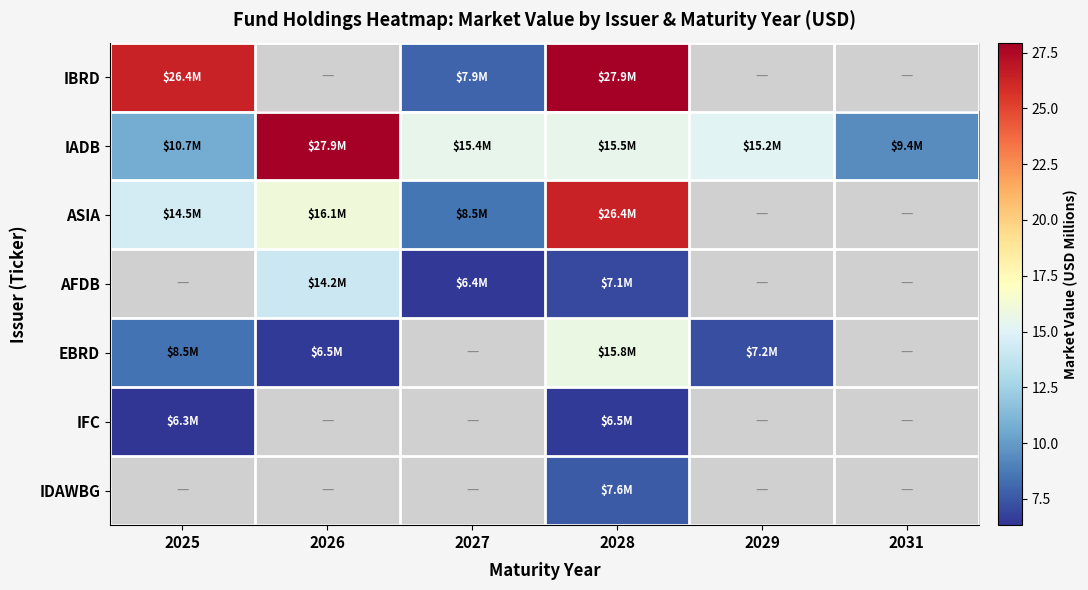

How many positive values does the EBRD series have?

4